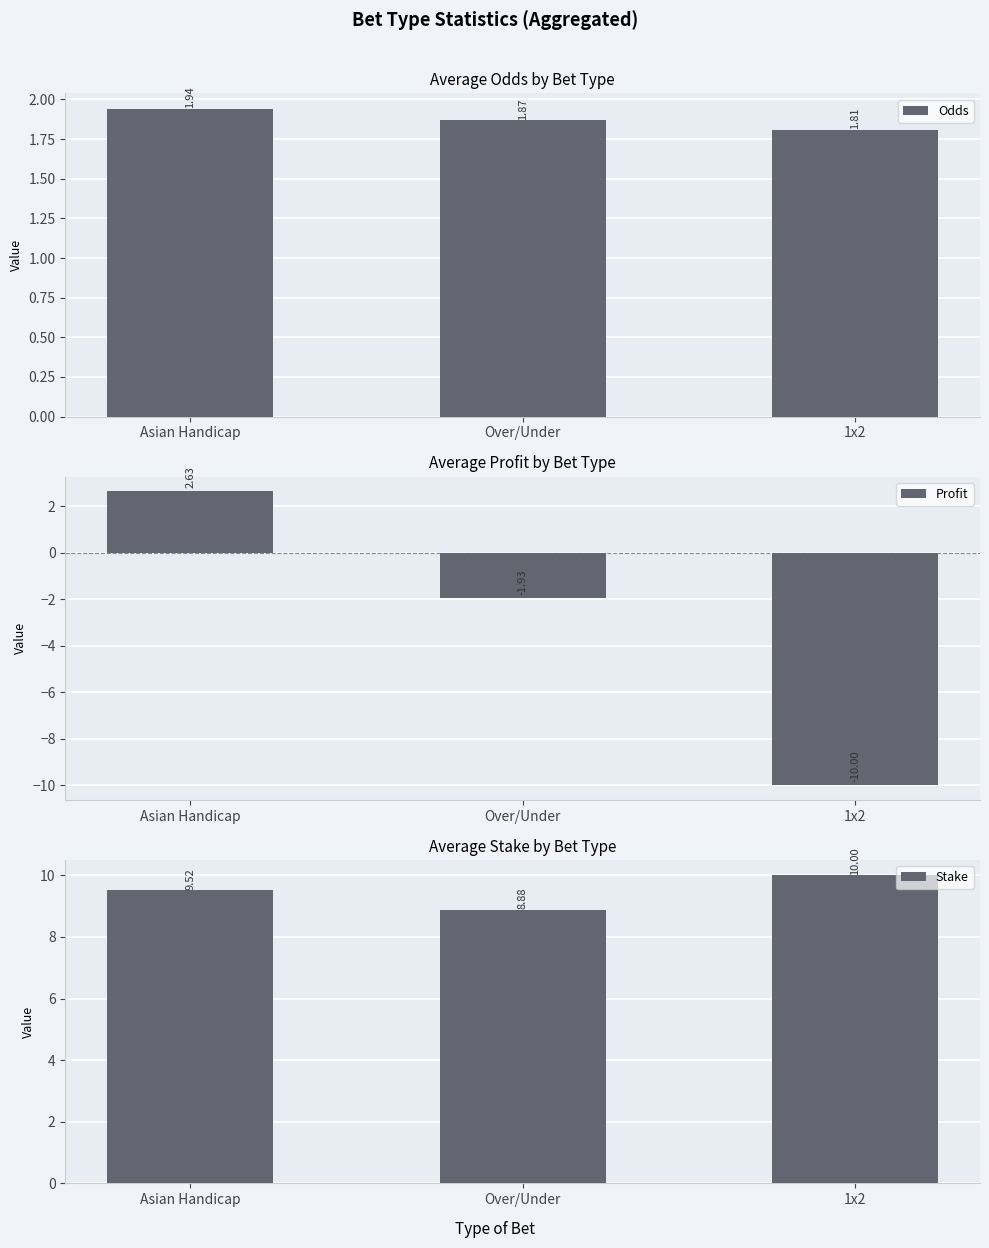

What is the average value of the Profit series?

-3.1